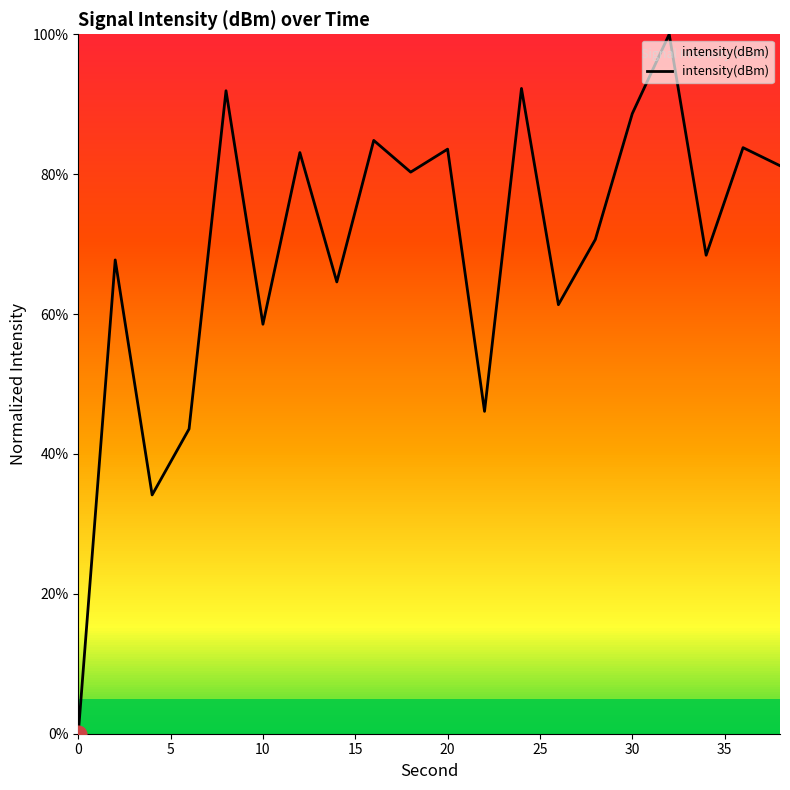

What is the maximum value shown in the chart?

100.0